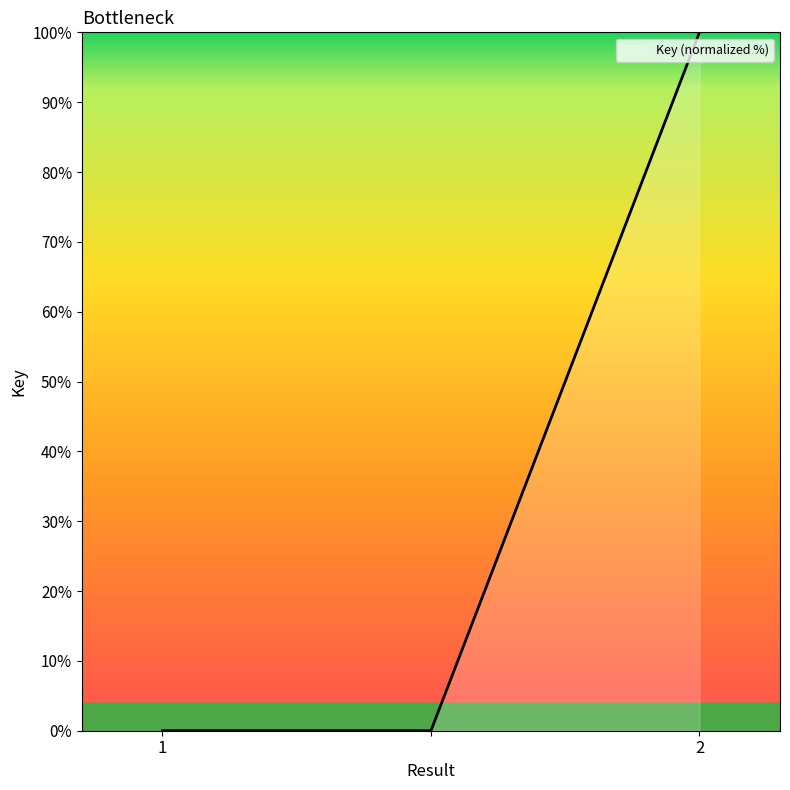

What is the average value?

33